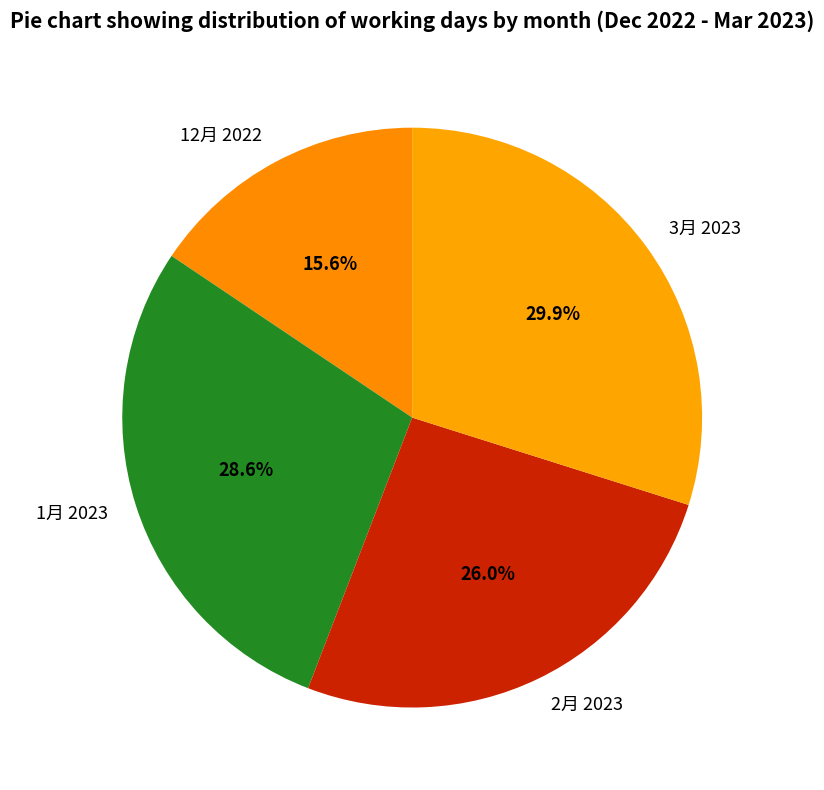

Which category has the smallest portion of the pie?

12月 2022